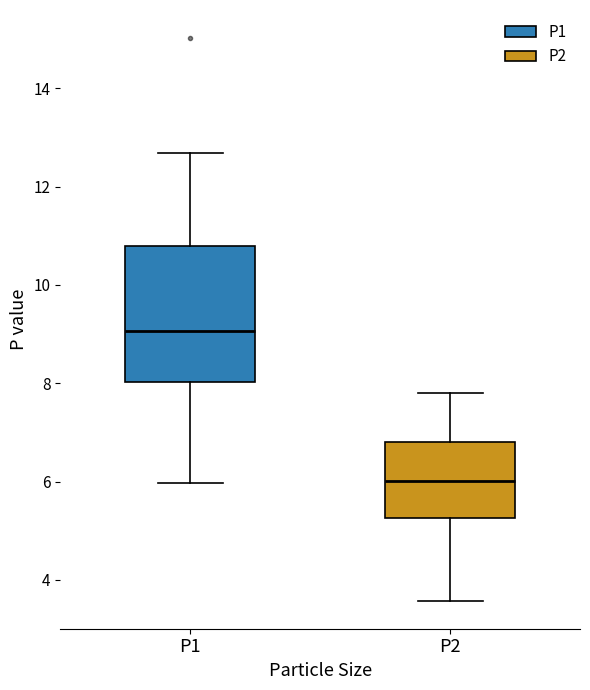

Where does the lower whisker of the box for P1 end on the y-axis? The values are not printed on the chart, so give them approximately, as read against the axis.

6.0